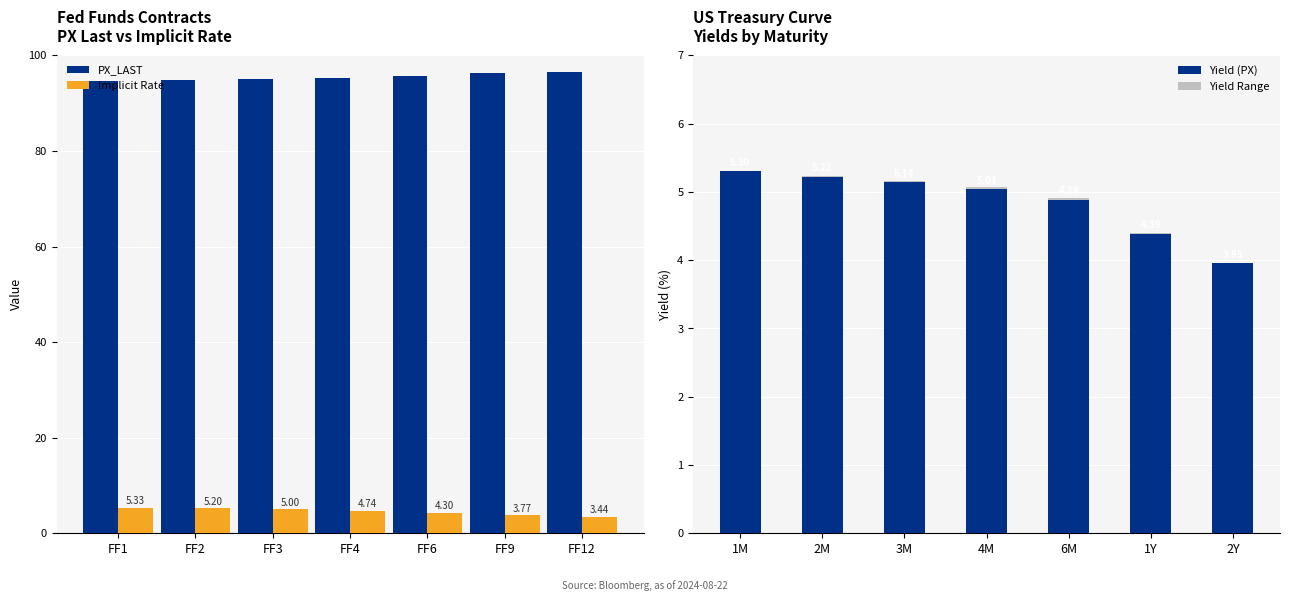

What is the average value of the PX_LAST series?

95.5